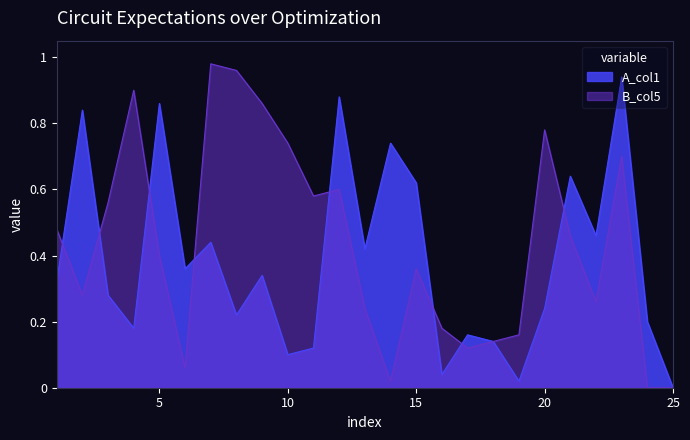

Reading left to right, what are all the values shown in this chart?

A_col1: 1=0.3	2=0.8	3=0.3	4=0.2	5=0.9	6=0.4	7=0.4	8=0.2	9=0.3	10=0.1	11=0.1	12=0.9	13=0.4	14=0.7	15=0.6	16=0.0	17=0.2	18=0.1	19=0.0	20=0.2	21=0.6	22=0.5	23=0.9	24=0.2	25=0.0
B_col5: 1=0.5	2=0.3	3=0.6	4=0.9	5=0.4	6=0.1	7=1.0	8=1.0	9=0.9	10=0.7	11=0.6	12=0.6	13=0.2	14=0.0	15=0.4	16=0.2	17=0.1	18=0.1	19=0.2	20=0.8	21=0.5	22=0.3	23=0.7	24=0.0	25=0.0